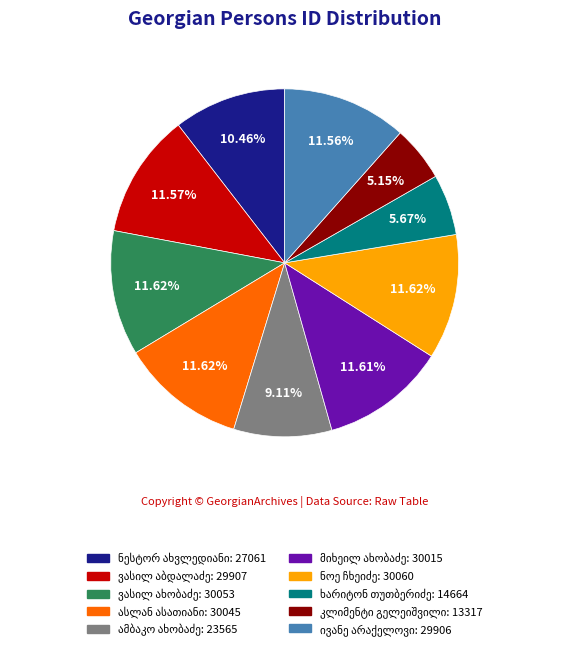

To the nearest percent, what is the average slice percentage?

10%